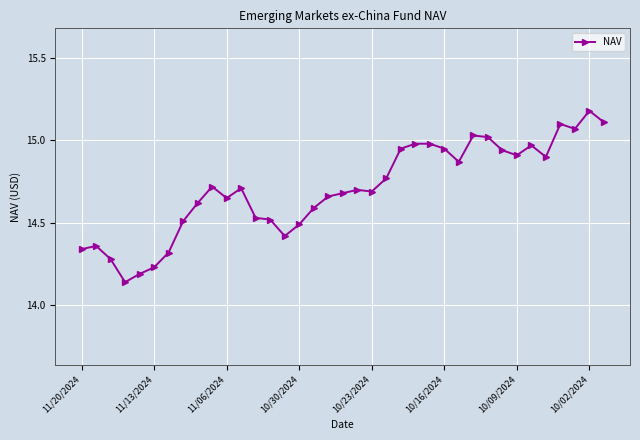

What is the difference between the maximum and minimum values?

1.0